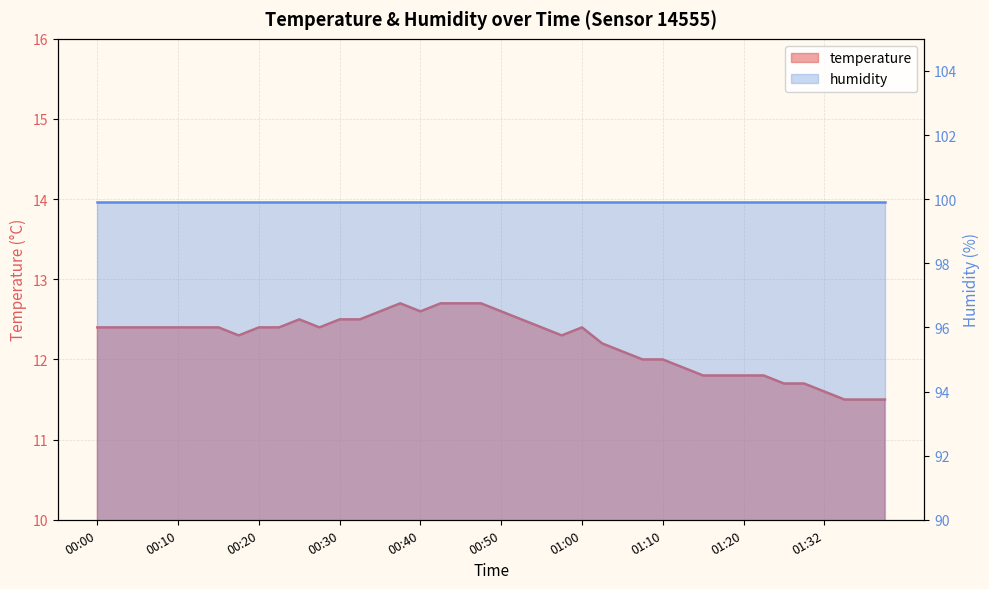

List the labels in order of value, largest first.

00:37, 00:42, 00:45, 00:48, 00:35, 00:40, 00:50, 00:25, 00:30, 00:32, 00:53, 00:00, 00:02, 00:05, 00:07, 00:10, 00:12, 00:15, 00:20, 00:22, 00:27, 00:55, 01:00, 00:17, 00:58, 01:03, 01:05, 01:08, 01:10, 01:13, 01:15, 01:18, 01:20, 01:23, 01:26, 01:29, 01:32, 01:35, 01:41, 01:44